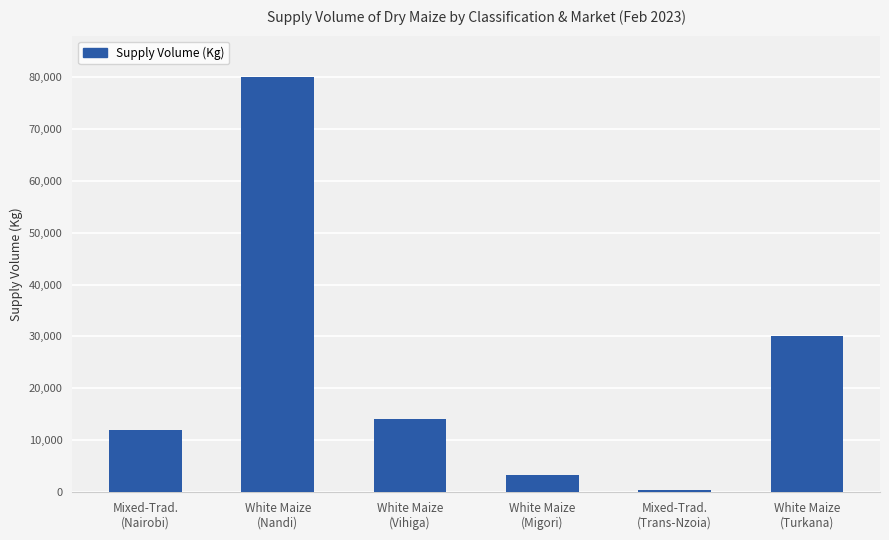

Rank the categories by value from lowest to highest.

Mixed-Trad.
(Trans-Nzoia), White Maize
(Migori), Mixed-Trad.
(Nairobi), White Maize
(Vihiga), White Maize
(Turkana), White Maize
(Nandi)